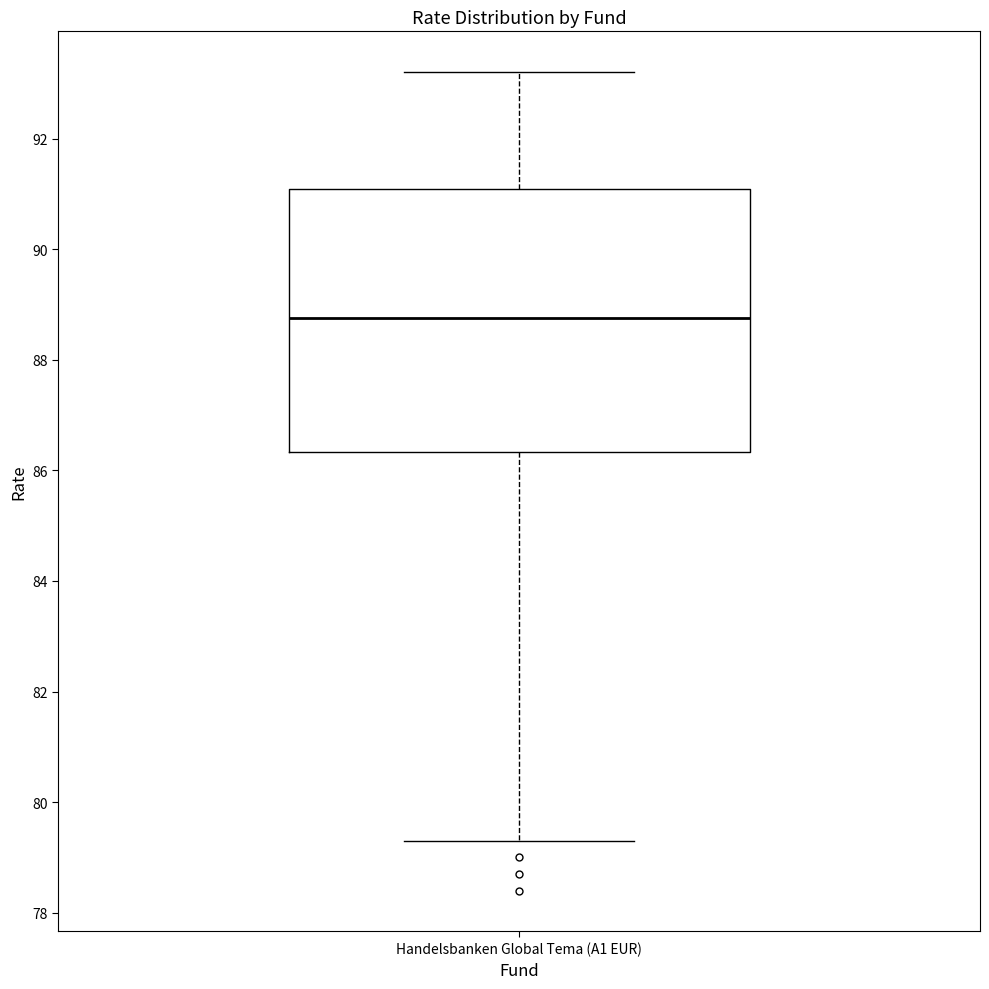

Transcribe this box plot: give where the median line is, the range the box spans, and where the two whiskers end, as read against the y-axis. The values are not printed on the chart, so give them approximately, as read against the axis.

median 88.8, box 86.4 to 91.0, whiskers 79.4 to 93.2